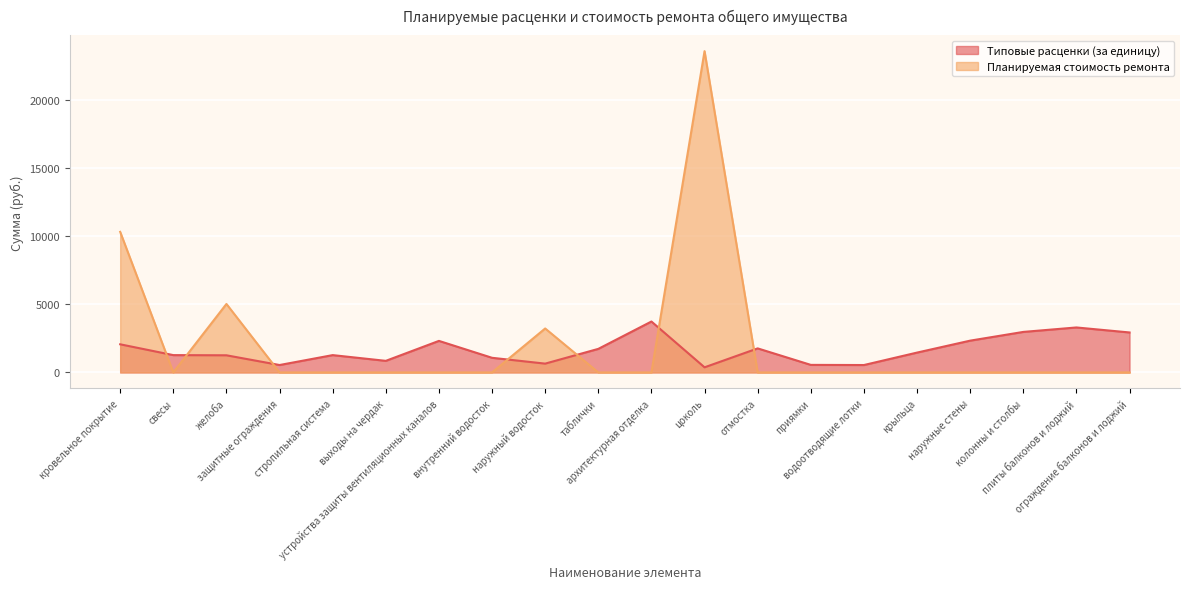

Reading right to left, extract all data points from this chart.

Типовые расценки (за единицу): 2931.9	3298.8	2971.8	2331.0	1455.0	541.4	552.6	1763.2	374.2	3735.1	1727.4	644.9	1072.5	2313.3	848.8	1269.7	542.3	1256.0	1269.7	2062.8
Планируемая стоимость ремонта: 0.0	0.0	0.0	0.0	0.0	0.0	0.0	0.0	23575.9	0.0	0.0	3224.2	0.0	0.0	0.0	0.0	0.0	5023.9	0.0	10314.2